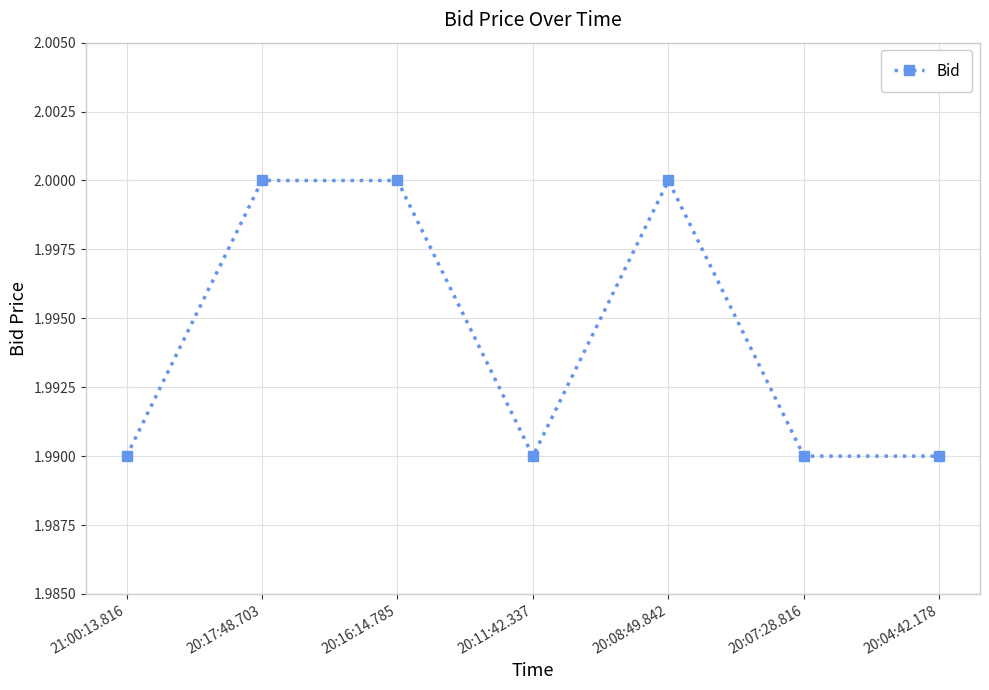

Where is the first local minimum?

20:11:42.337